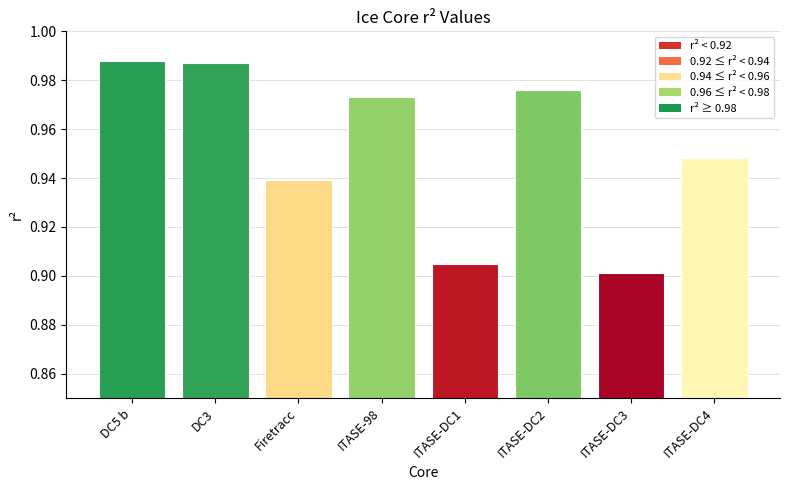

What is the sum of all values?

7.6